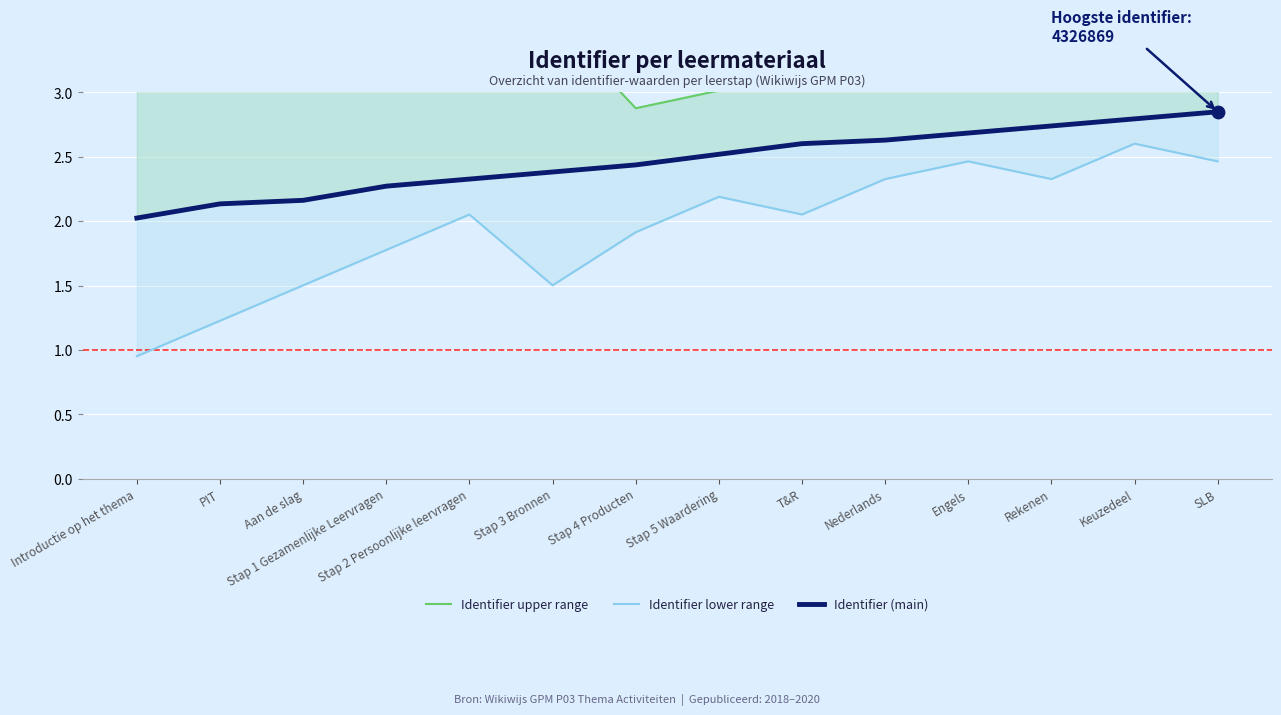

What is the total value across all series at Nederlands?

8.2